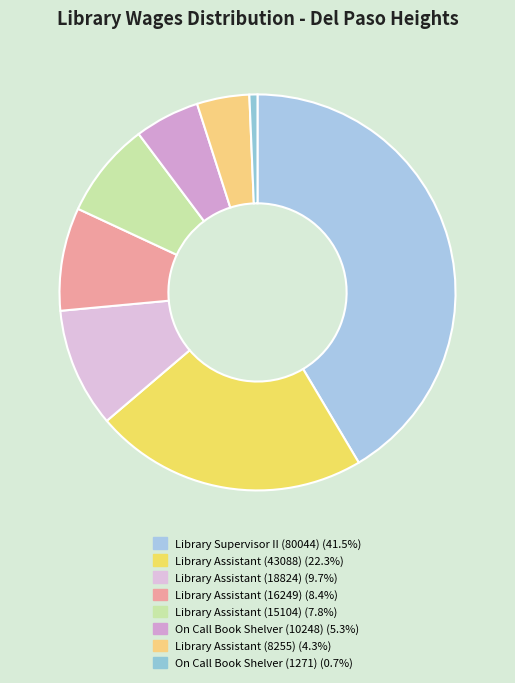

How many segments does this pie chart have?

8